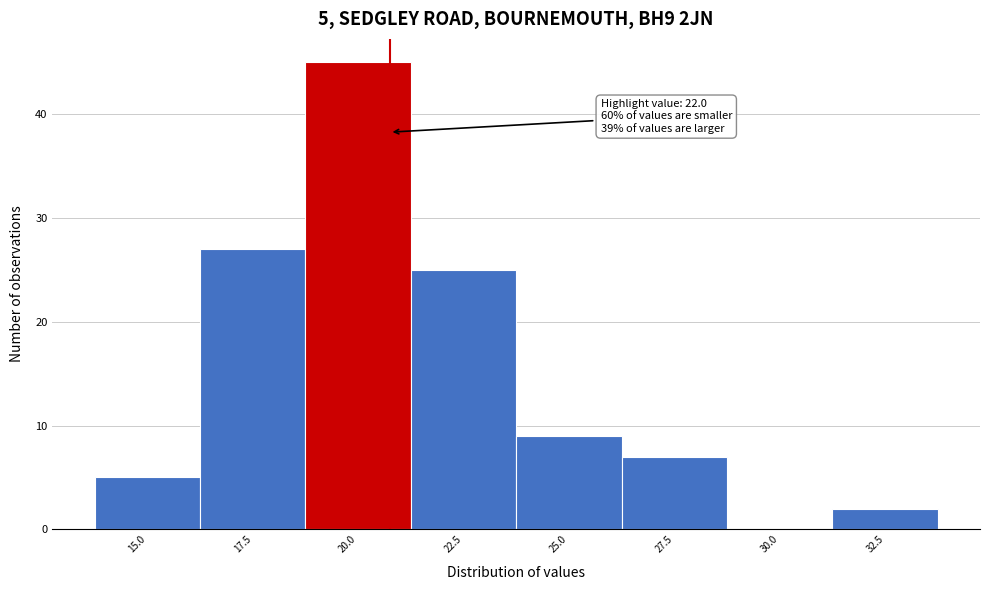

Reading right to left, transcribe all the data shown in this chart.

32.5=2	30.0=0	27.5=7	25.0=9	22.5=25	20.0=45	17.5=27	15.0=5